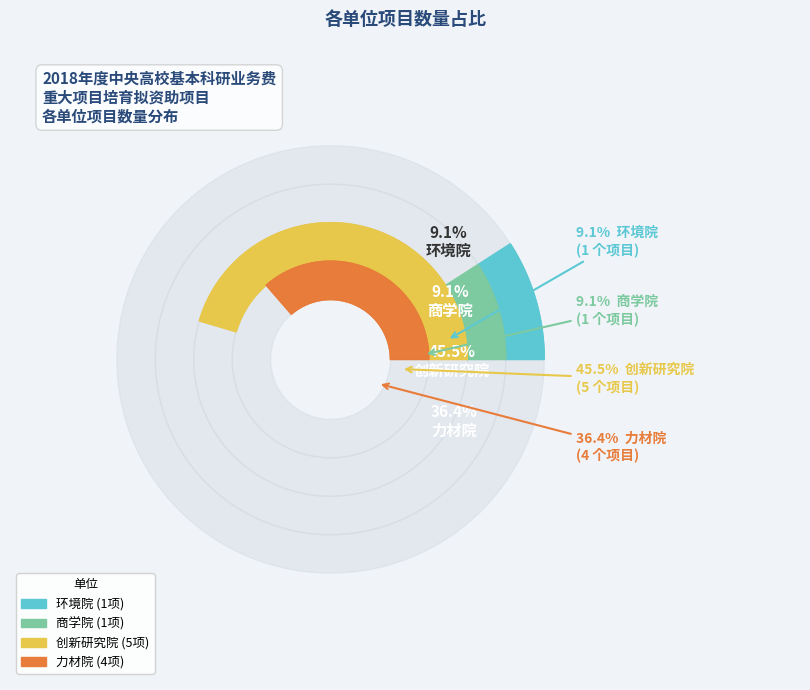

Does 商学院 represent more than half of the total?

No